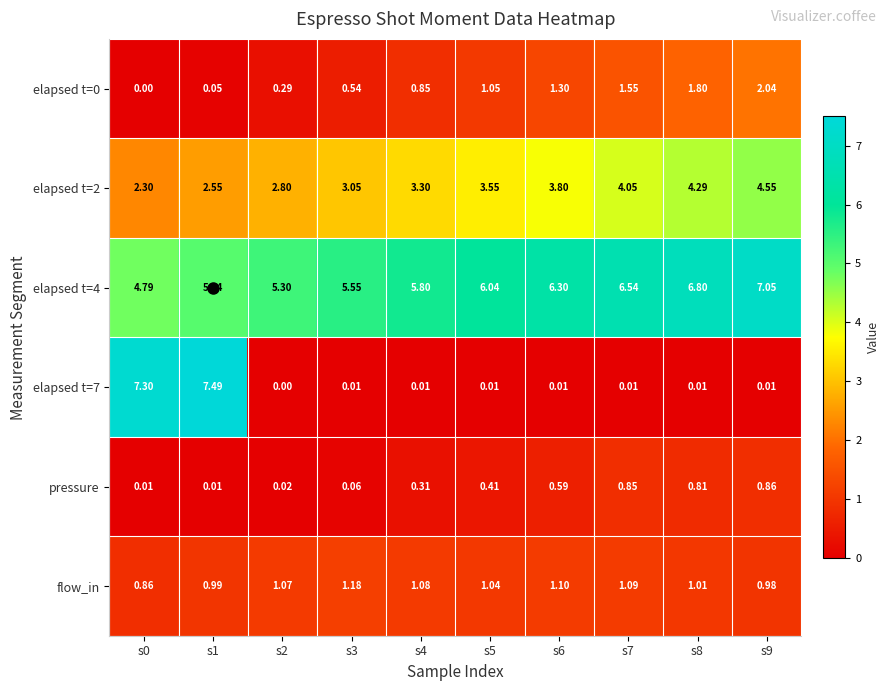

Is the value of flow_in at s1 greater than the value of elapsed t=2 at s3?

No